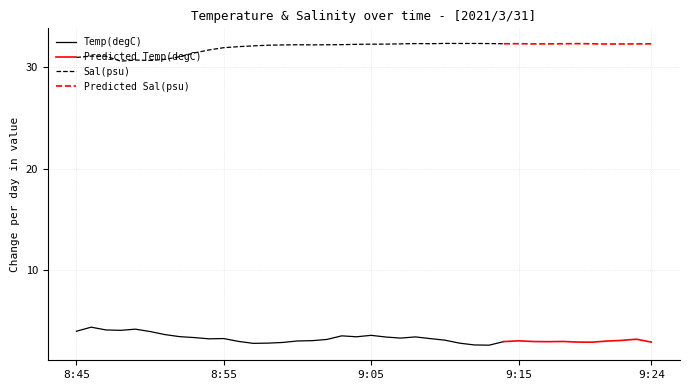

Does the chart have visible grid lines?

Yes